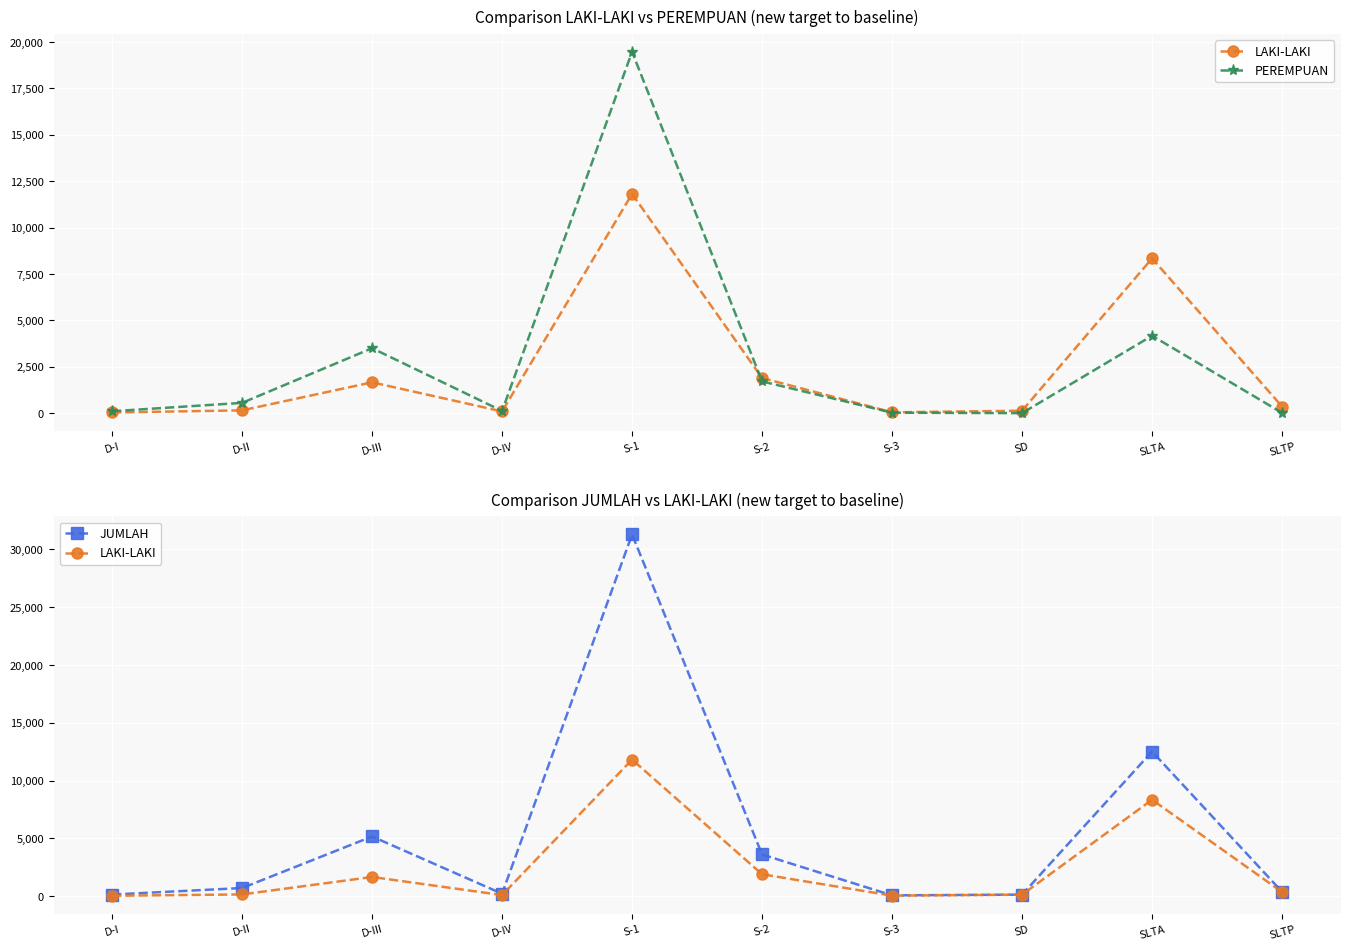

Rank the series by their average value, from lowest to highest.

LAKI-LAKI, PEREMPUAN, JUMLAH